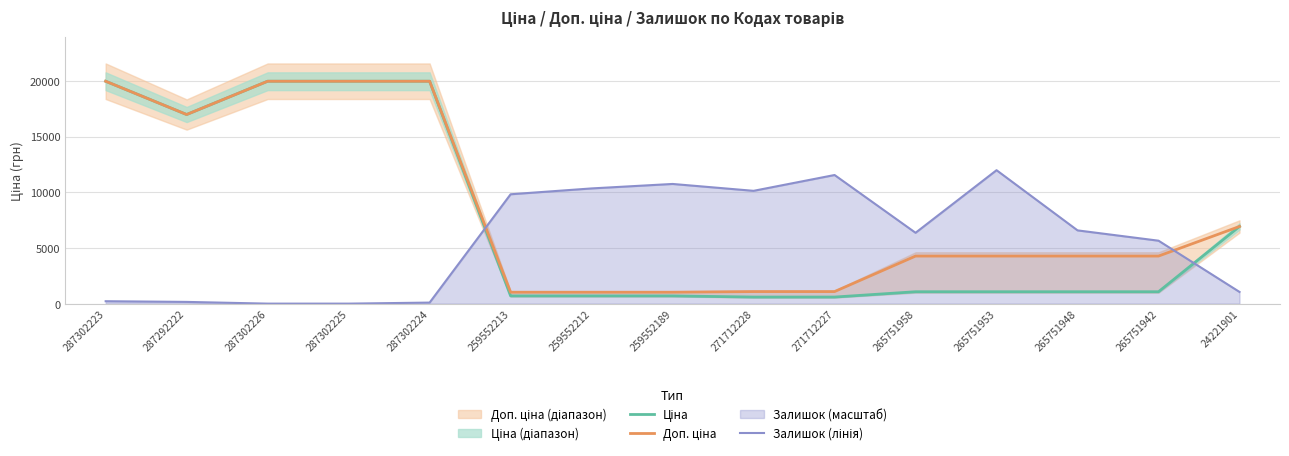

What is the label of the 8th point from the left?

259552189